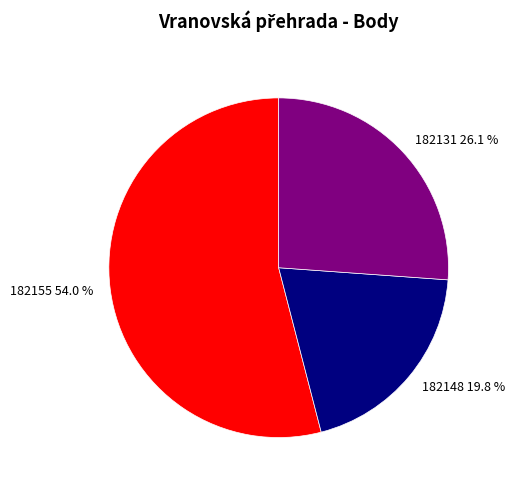

True or false: 182155 accounts for 54% of the total.

True